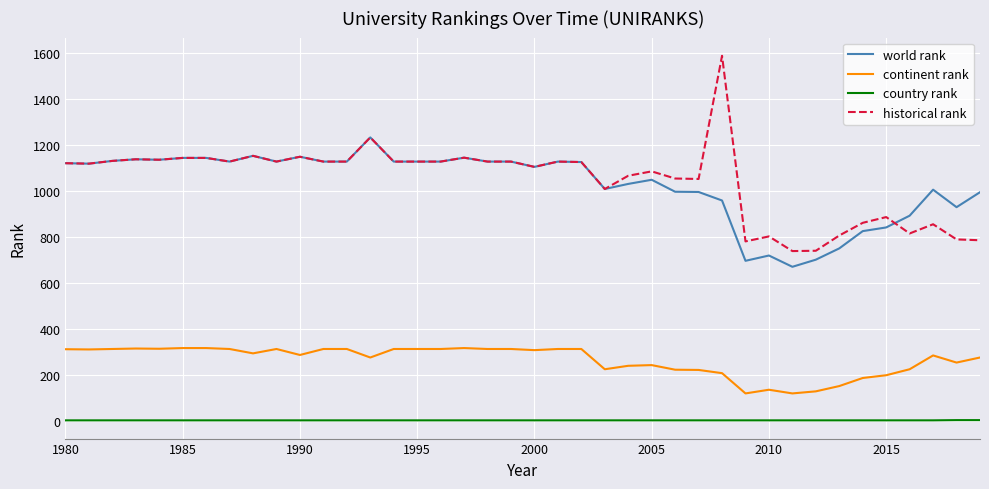

What is the sum of all world rank values?

41158.0